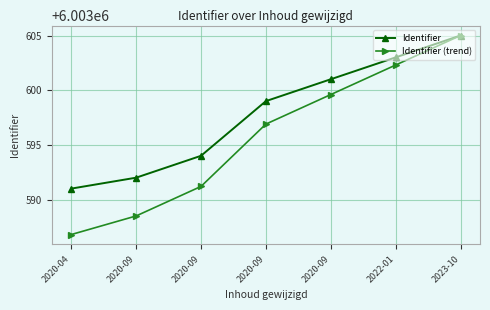

How many values in the Identifier (trend) series exceed 6003596?

4